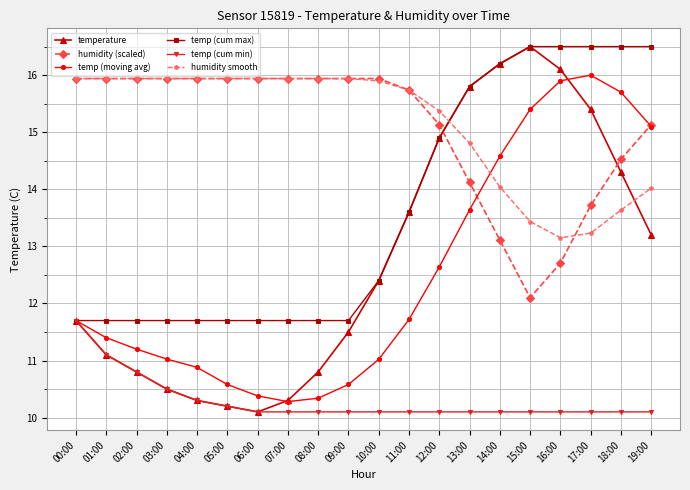

Reading left to right, transcribe all the data shown in this chart.

temperature: 00:00=11.7	01:00=11.1	02:00=10.8	03:00=10.5	04:00=10.3	05:00=10.2	06:00=10.1	07:00=10.3	08:00=10.8	09:00=11.5	10:00=12.4	11:00=13.6	12:00=14.9	13:00=15.8	14:00=16.2	15:00=16.5	16:00=16.1	17:00=15.4	18:00=14.3	19:00=13.2
humidity (scaled): 00:00=15.9	01:00=15.9	02:00=15.9	03:00=15.9	04:00=15.9	05:00=15.9	06:00=15.9	07:00=15.9	08:00=15.9	09:00=15.9	10:00=15.9	11:00=15.7	12:00=15.1	13:00=14.1	14:00=13.1	15:00=12.1	16:00=12.7	17:00=13.7	18:00=14.5	19:00=15.1
temp (moving avg): 00:00=11.7	01:00=11.4	02:00=11.2	03:00=11.0	04:00=10.9	05:00=10.6	06:00=10.4	07:00=10.3	08:00=10.3	09:00=10.6	10:00=11.0	11:00=11.7	12:00=12.6	13:00=13.6	14:00=14.6	15:00=15.4	16:00=15.9	17:00=16.0	18:00=15.7	19:00=15.1
temp (cum max): 00:00=11.7	01:00=11.7	02:00=11.7	03:00=11.7	04:00=11.7	05:00=11.7	06:00=11.7	07:00=11.7	08:00=11.7	09:00=11.7	10:00=12.4	11:00=13.6	12:00=14.9	13:00=15.8	14:00=16.2	15:00=16.5	16:00=16.5	17:00=16.5	18:00=16.5	19:00=16.5
temp (cum min): 00:00=11.7	01:00=11.1	02:00=10.8	03:00=10.5	04:00=10.3	05:00=10.2	06:00=10.1	07:00=10.1	08:00=10.1	09:00=10.1	10:00=10.1	11:00=10.1	12:00=10.1	13:00=10.1	14:00=10.1	15:00=10.1	16:00=10.1	17:00=10.1	18:00=10.1	19:00=10.1
humidity smooth: 00:00=15.9	01:00=15.9	02:00=15.9	03:00=15.9	04:00=15.9	05:00=15.9	06:00=15.9	07:00=15.9	08:00=15.9	09:00=15.9	10:00=15.9	11:00=15.7	12:00=15.4	13:00=14.8	14:00=14.0	15:00=13.4	16:00=13.2	17:00=13.2	18:00=13.6	19:00=14.0